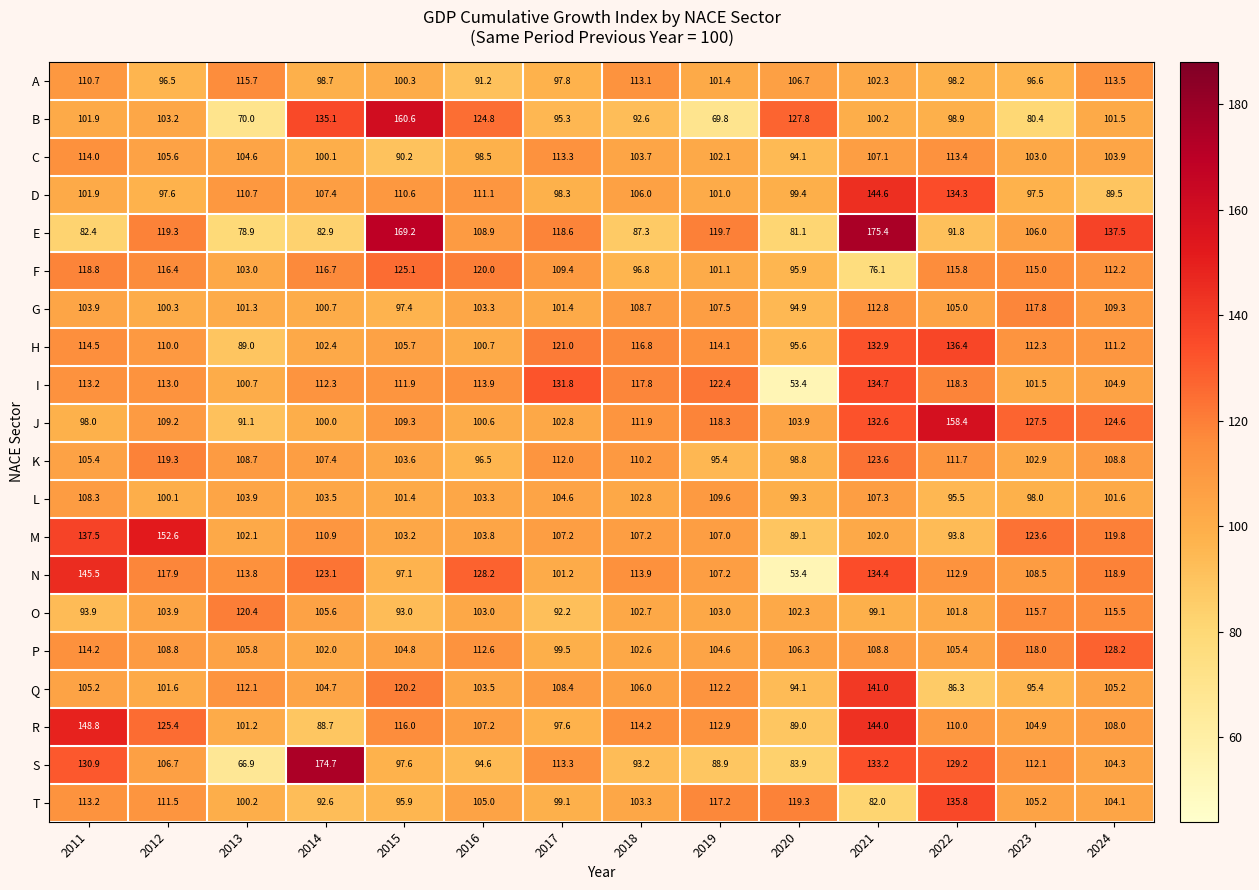

What is the difference between the L values at 2019 and 2015?

8.2